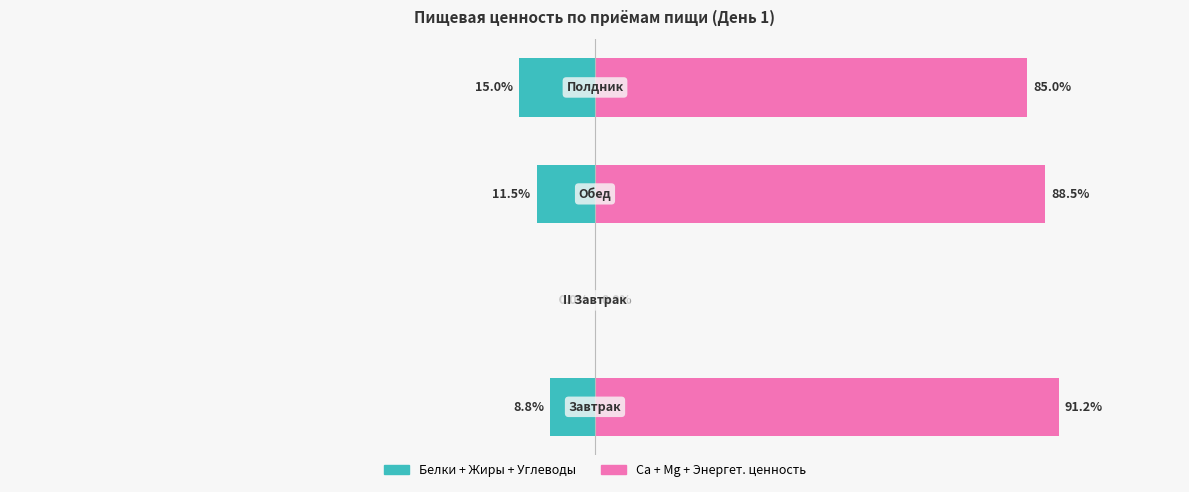

Reading left to right, what are all the values shown in this chart?

Белки+Жиры+Углеводы: 0=-8.8	1=0.0	2=-11.5	3=-15.0
Са+Mg+Энергетич. ценность: 0=91.2	1=0.0	2=88.5	3=85.0